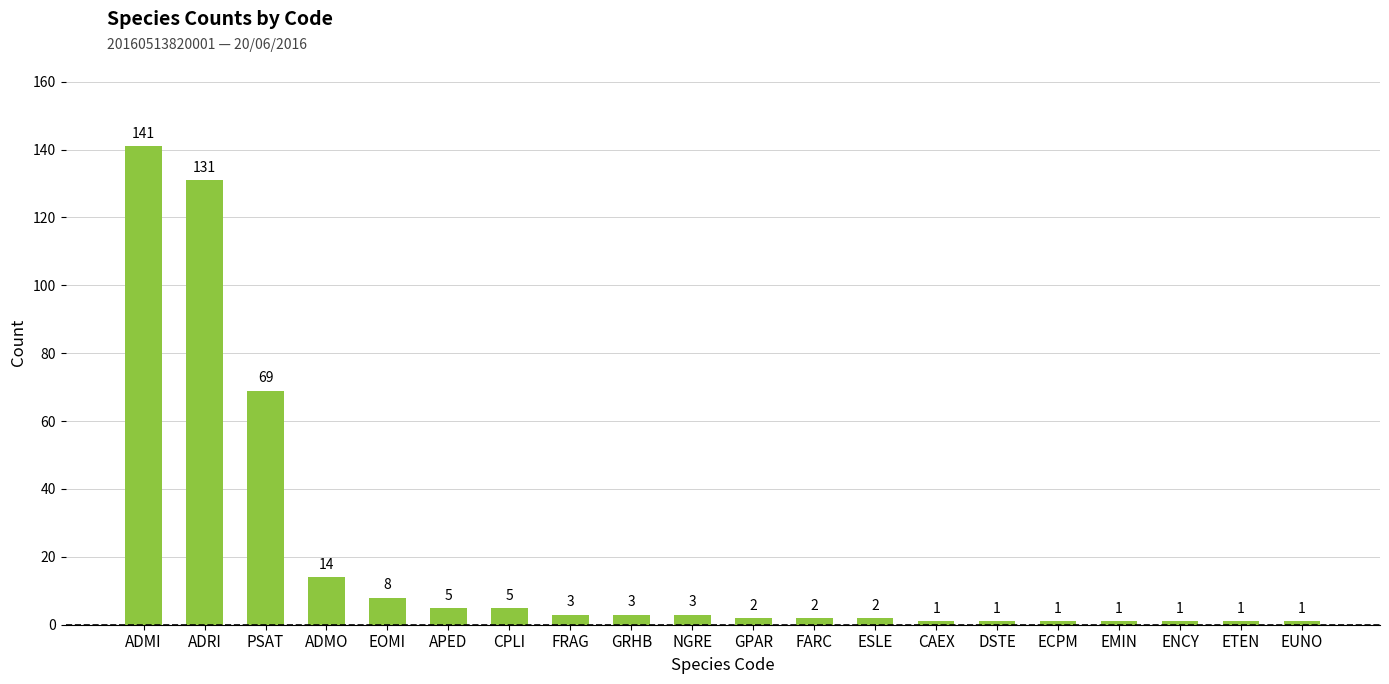

Which has a higher value, ADRI or CPLI?

ADRI